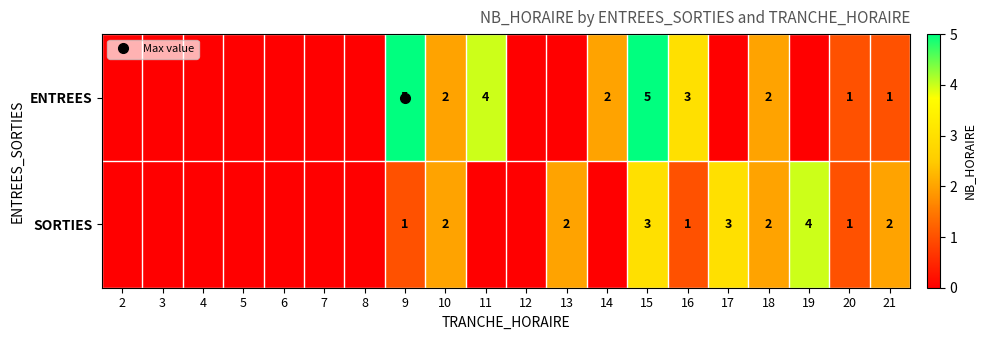

What is the total value across all series at 9?

6